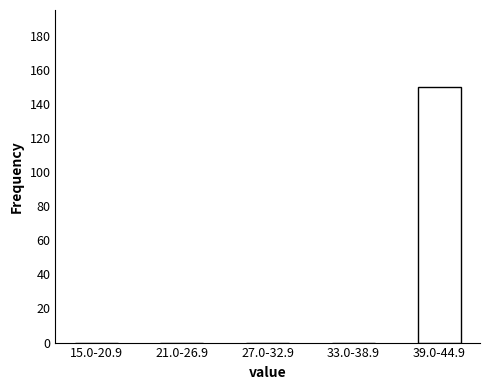

Reading right to left, transcribe all the data shown in this chart.

39.0-44.9=150	33.0-38.9=0	27.0-32.9=0	21.0-26.9=0	15.0-20.9=0